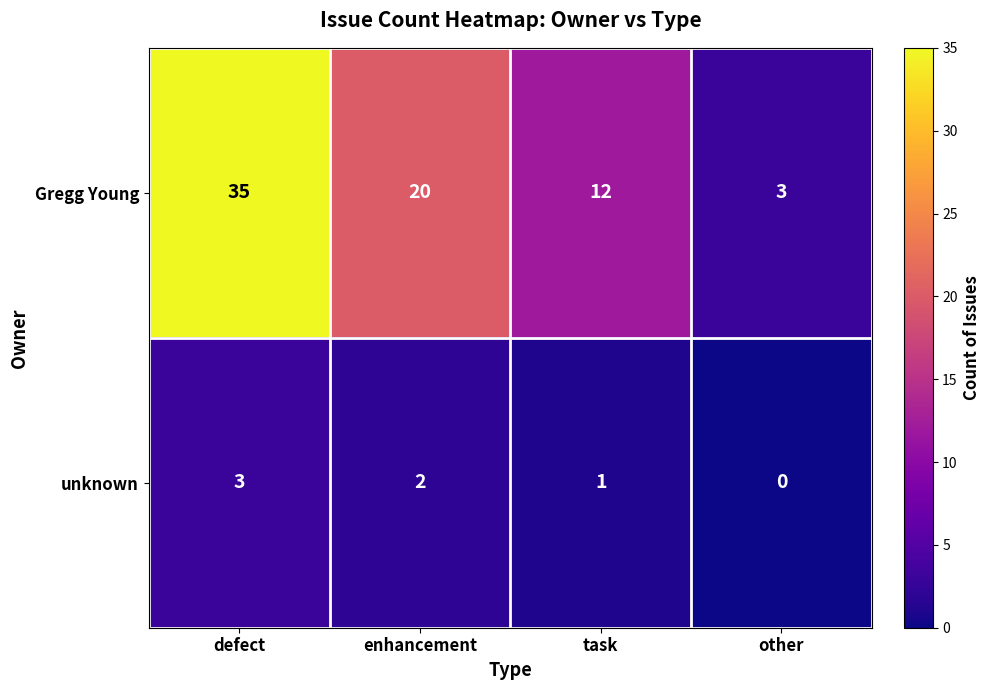

Rank the categories by Gregg Young value from highest to lowest.

defect, enhancement, task, other